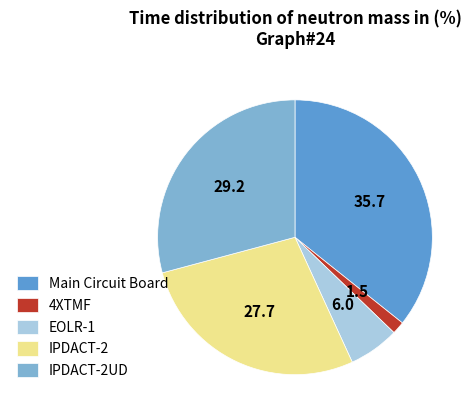

How many slices are in this pie chart?

5